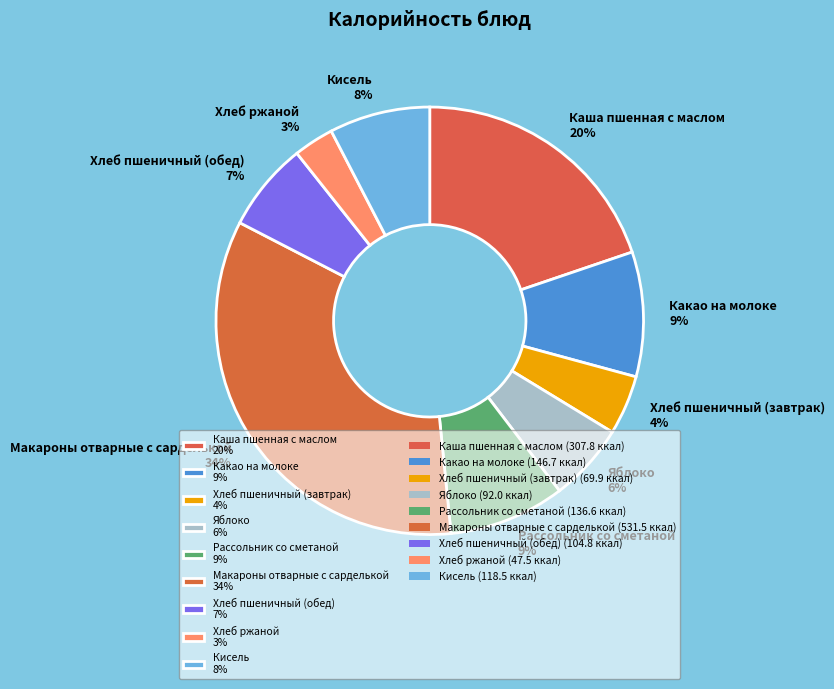

Is Рассольник со сметаной the majority of the pie?

No